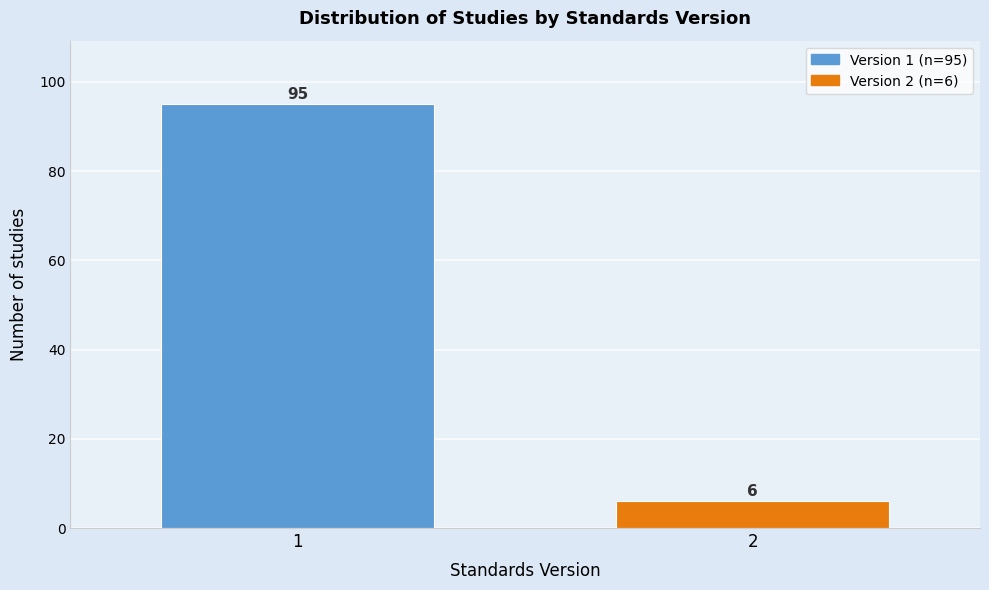

Reading left to right, transcribe all the data shown in this chart.

1=95	2=6